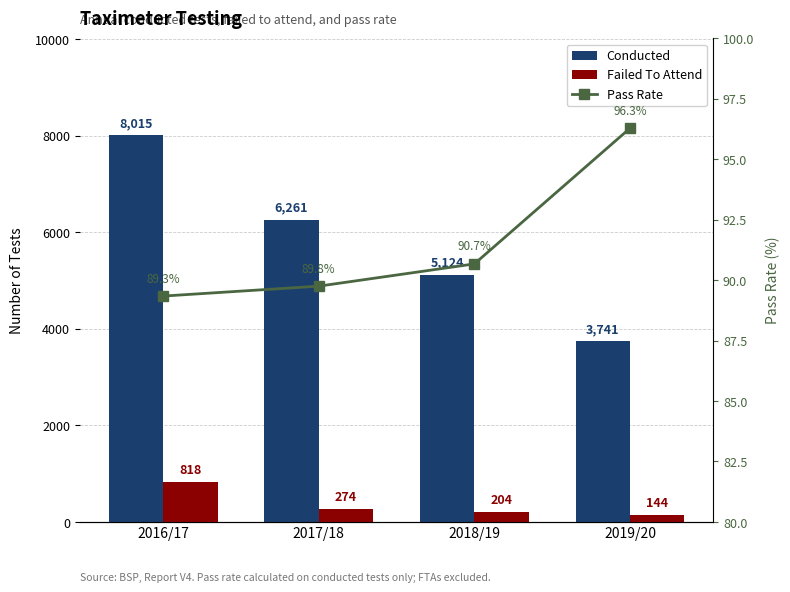

Reading left to right, list all the values displayed in this chart.

Conducted: 2016/17=8015.0	2017/18=6261.0	2018/19=5124.0	2019/20=3741.0
Failed To Attend: 2016/17=818.0	2017/18=274.0	2018/19=204.0	2019/20=144.0
Pass Rate: 2016/17=89.3	2017/18=89.8	2018/19=90.7	2019/20=96.3